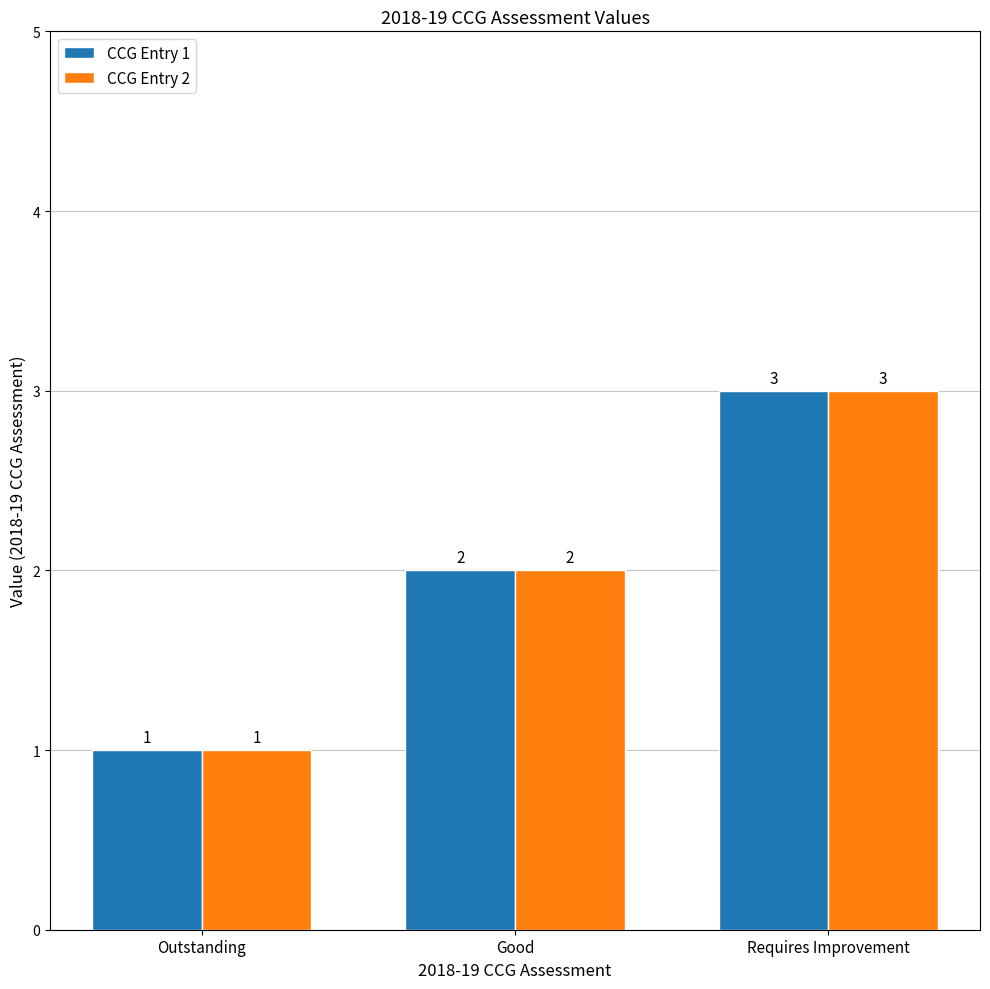

What is the value of the CCG Entry 2 bar at the 1st from the left?

1